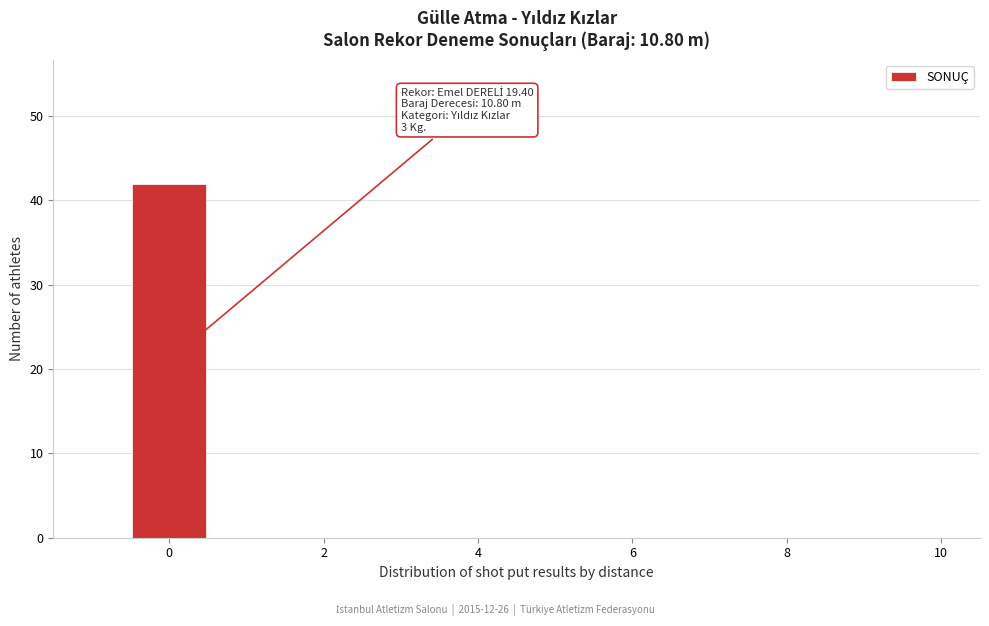

Over which range of the x-axis is the bar tallest?

-0.5 to 0.5